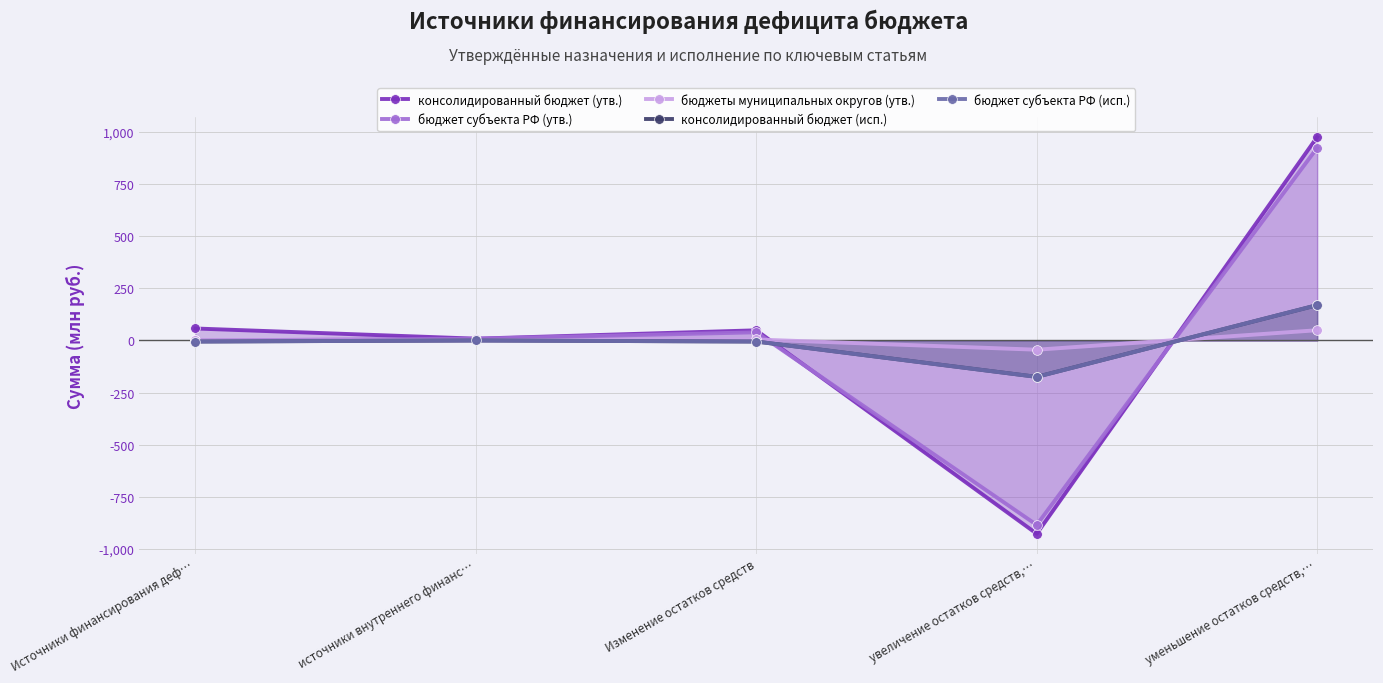

What is the label of the 3rd point from the left?

Изменение остатков средств